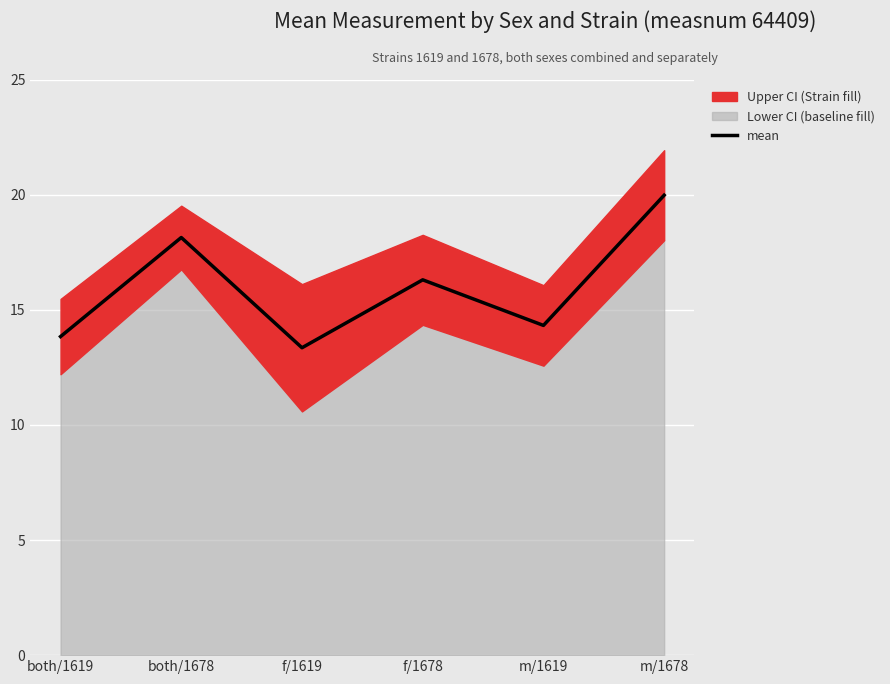

What is the sum of the values at m/1619 and both/1678?

32.5